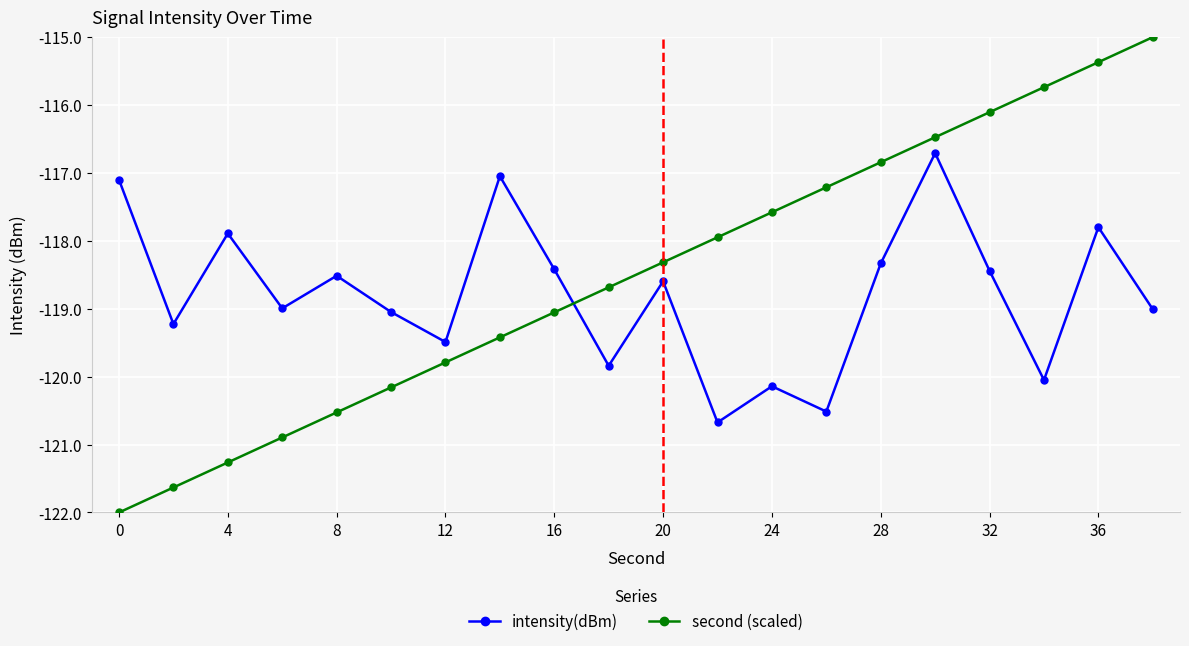

Which series has the largest total across all categories?

second (scaled)